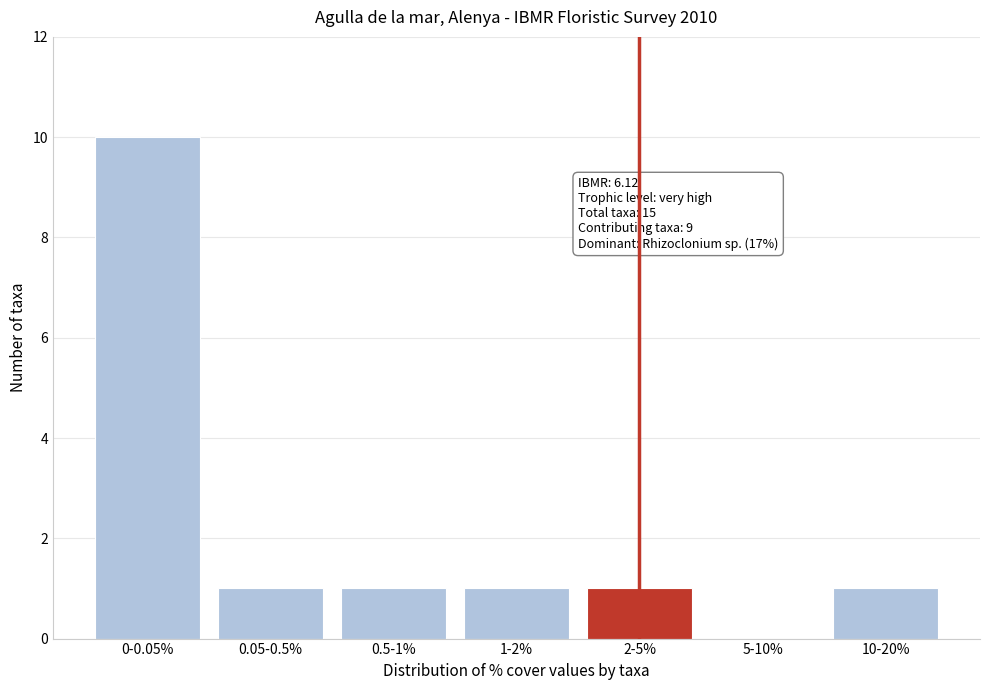

Reading left to right, what are all the values shown in this chart?

0-0.05%=10	0.05-0.5%=1	0.5-1%=1	1-2%=1	2-5%=1	5-10%=0	10-20%=1